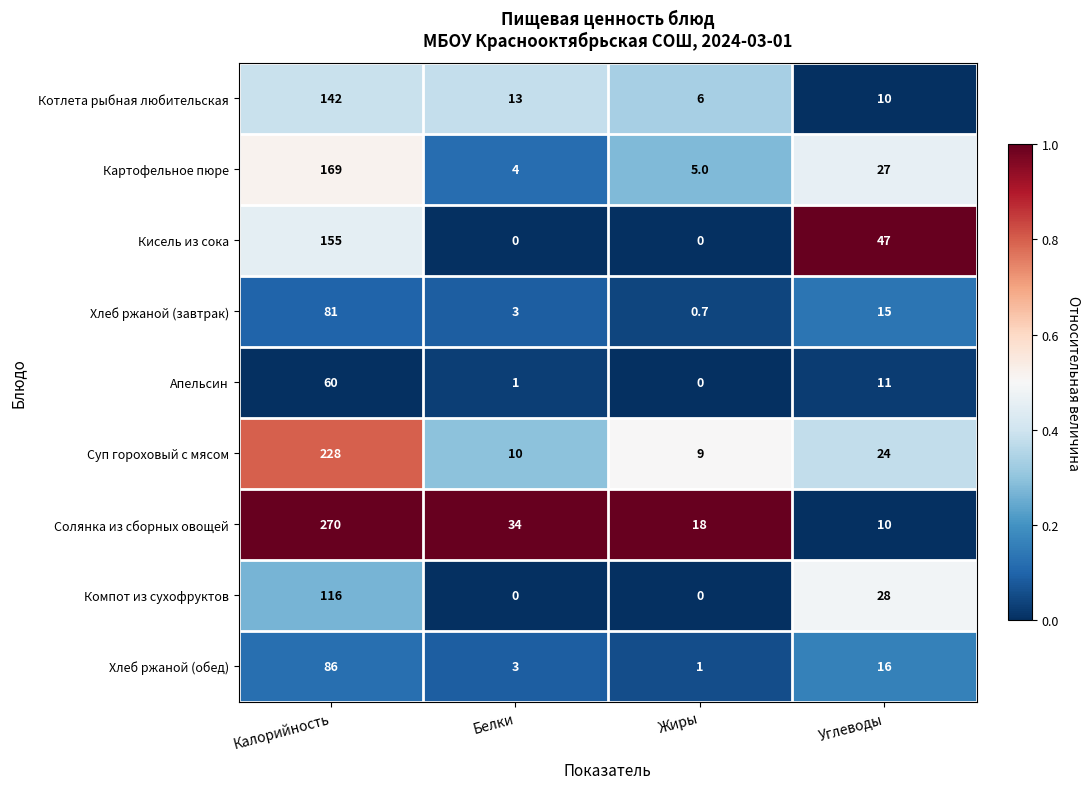

Where does the Суп гороховый с мясом series first go above 24?

Калорийность